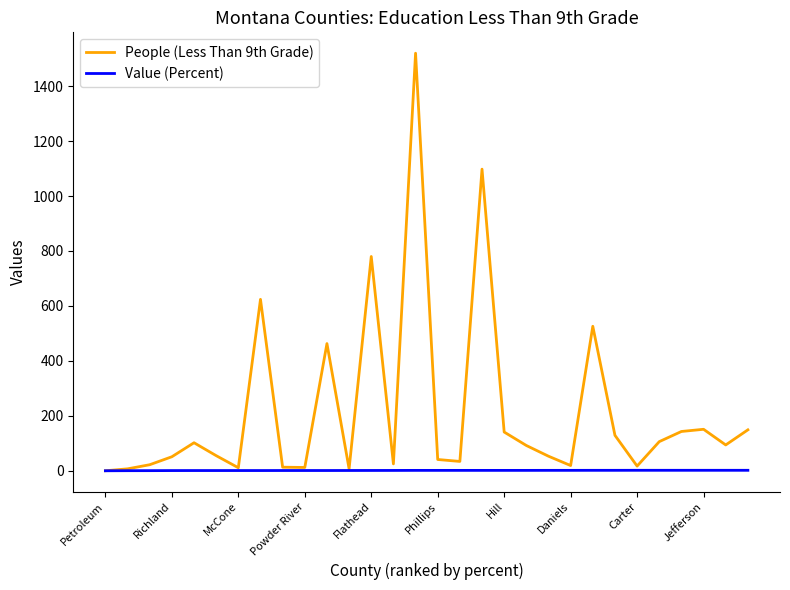

Which series has the largest total across all categories?

People (Less Than 9th Grade)